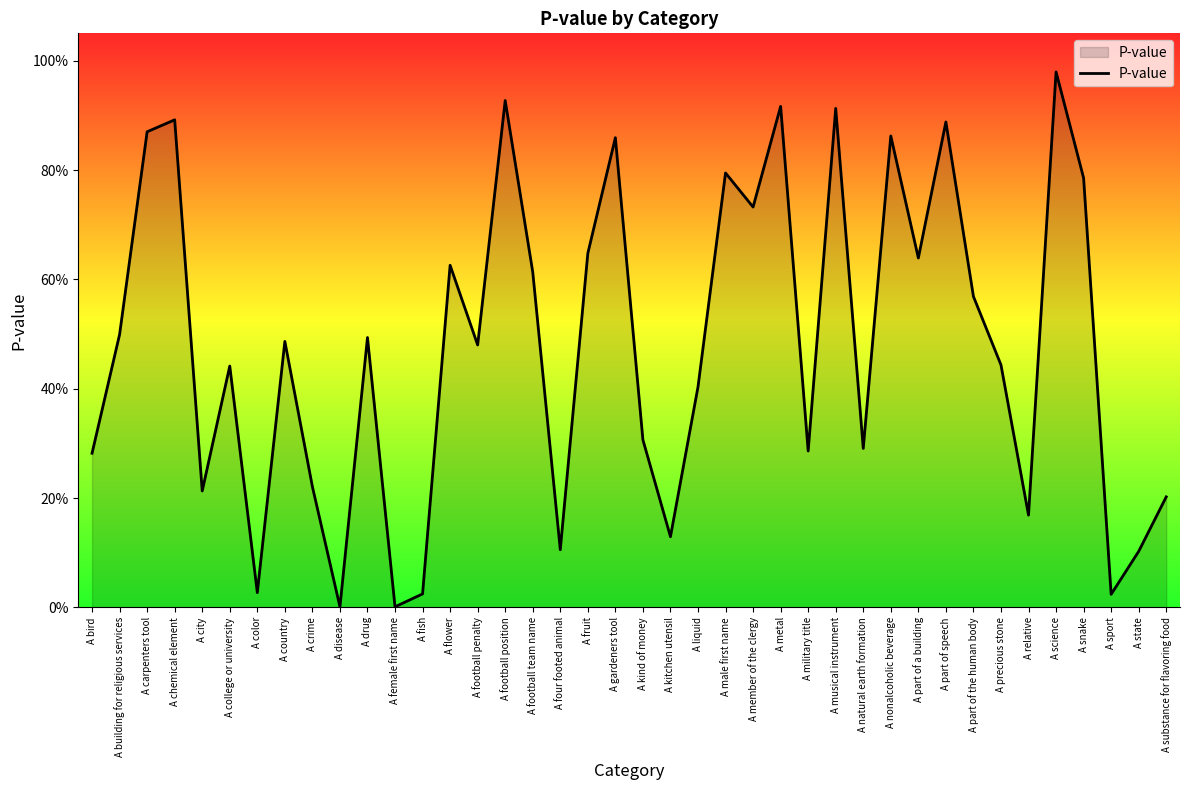

Does the chart display data point markers on the line(s)?

No